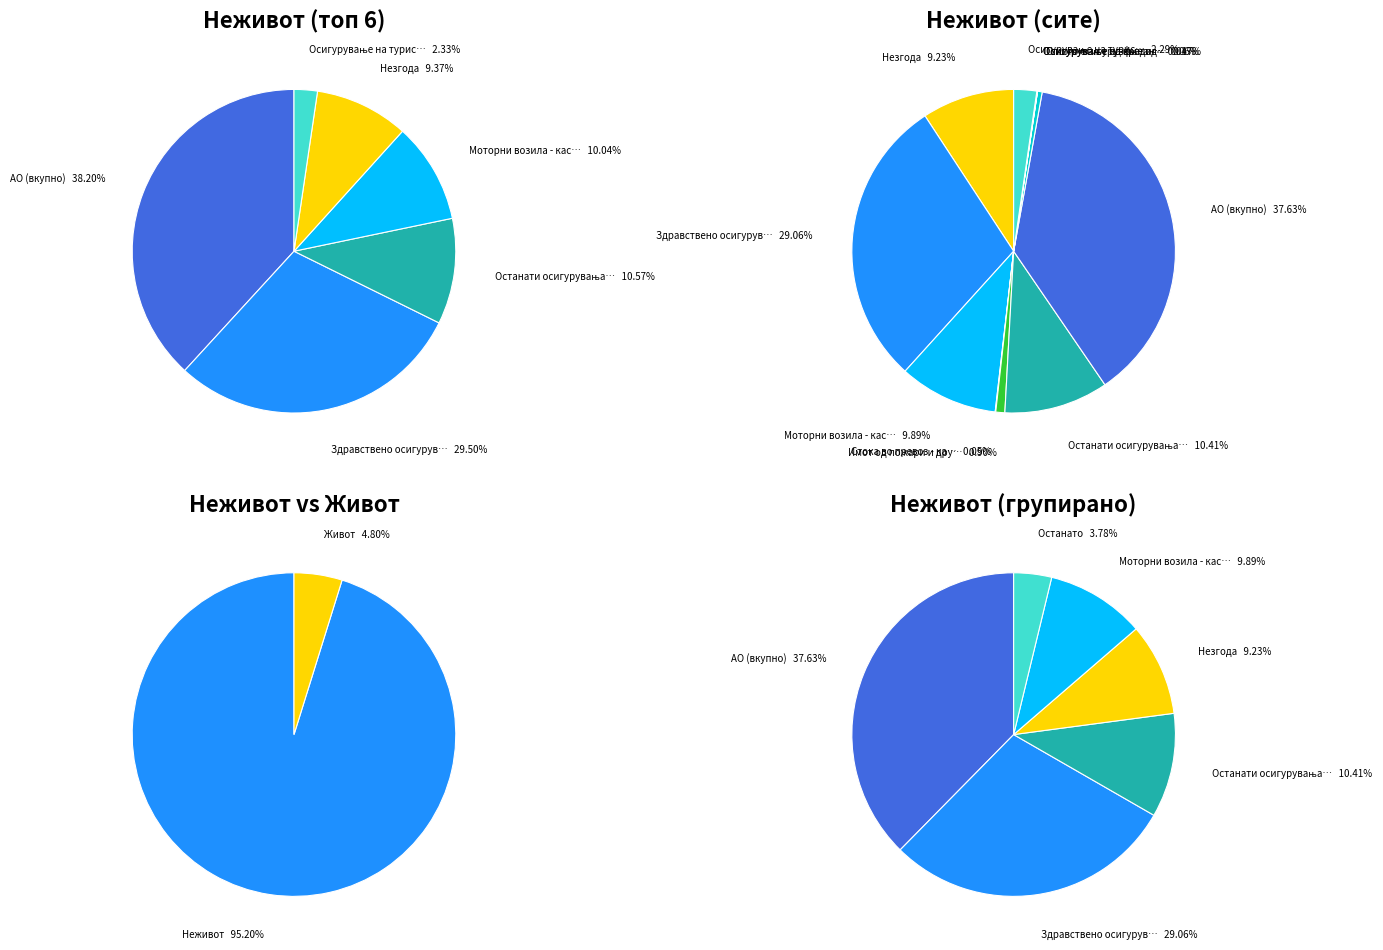

Is there any slice that represents more than half of the pie?

No